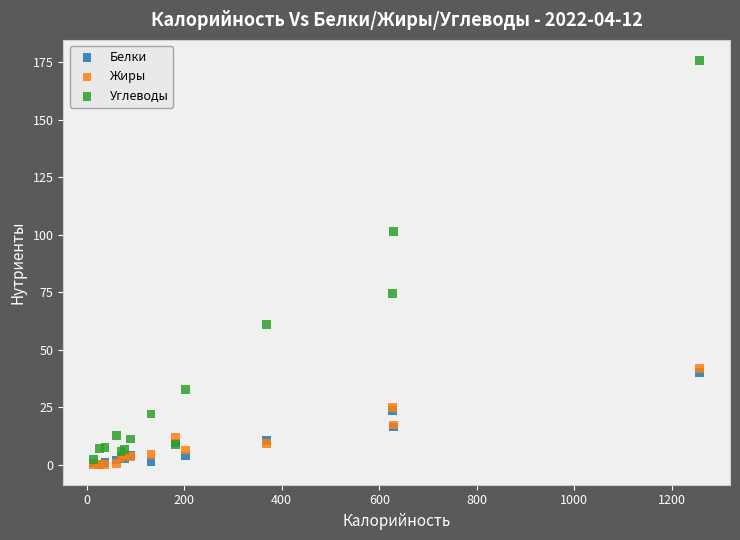

Which series contains the highest Y value?

Углеводы